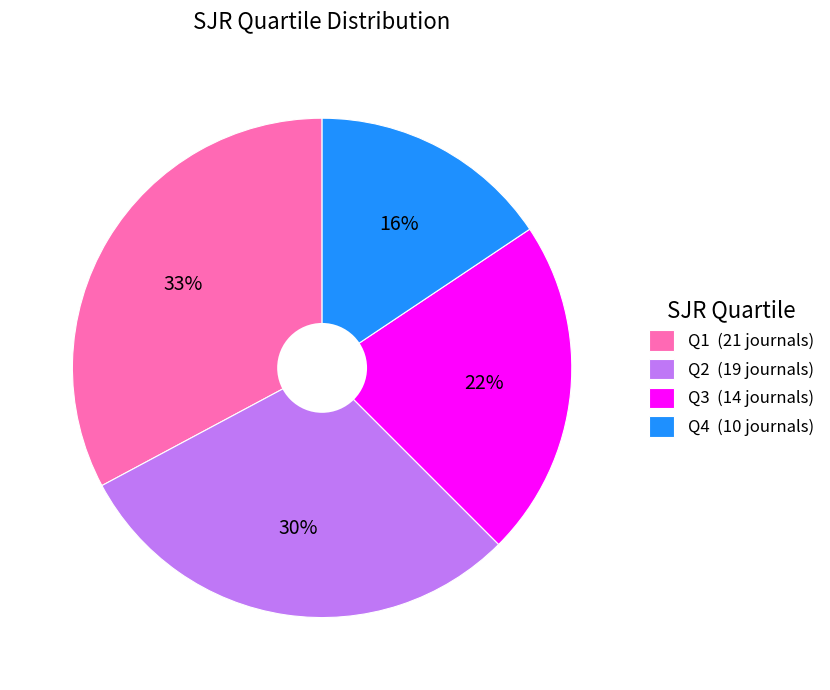

The Q1 slice represents 33% of the pie. True or false?

True